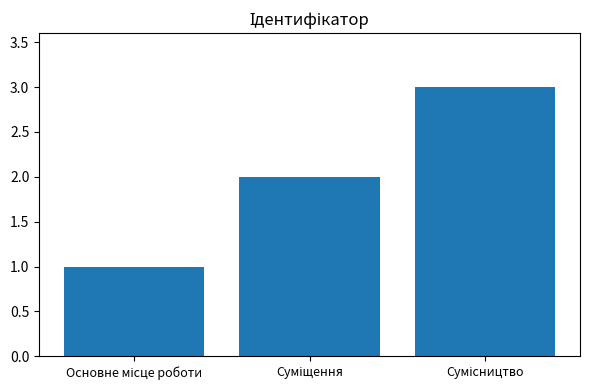

What is the maximum value shown in the chart?

3